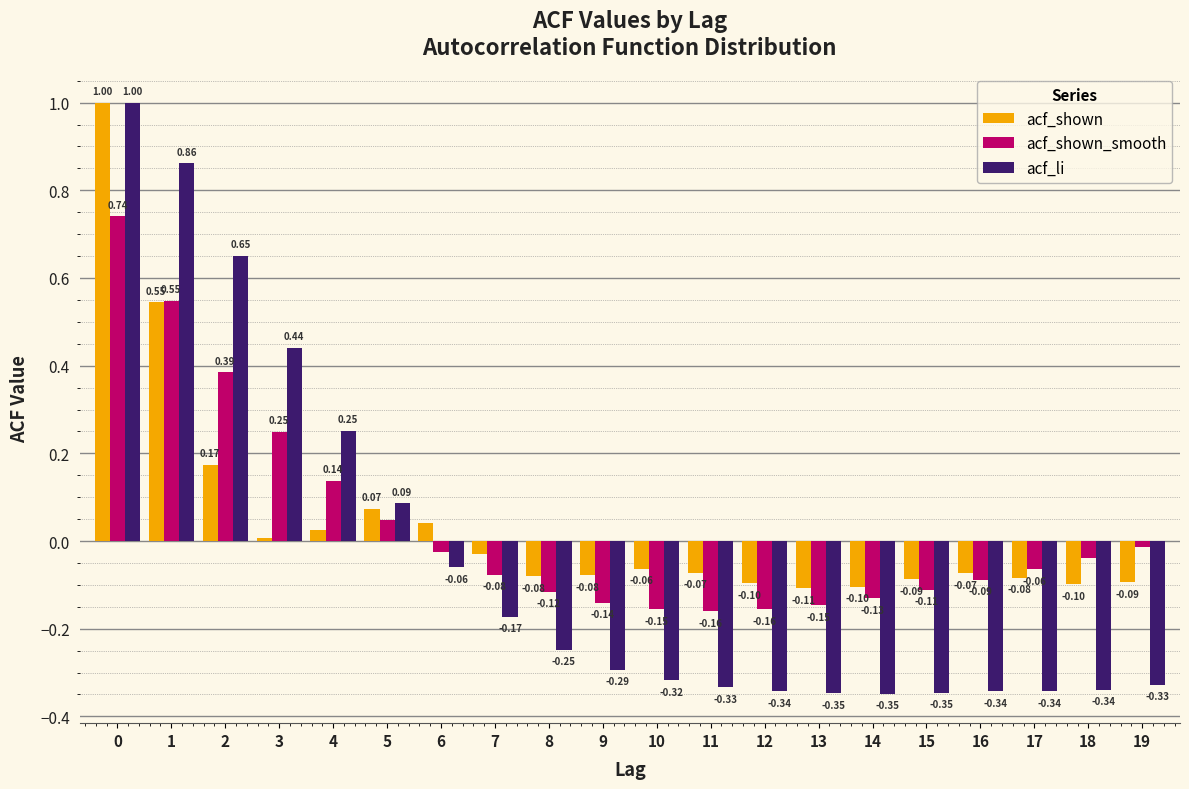

Which series has the widest spread of values?

acf_li